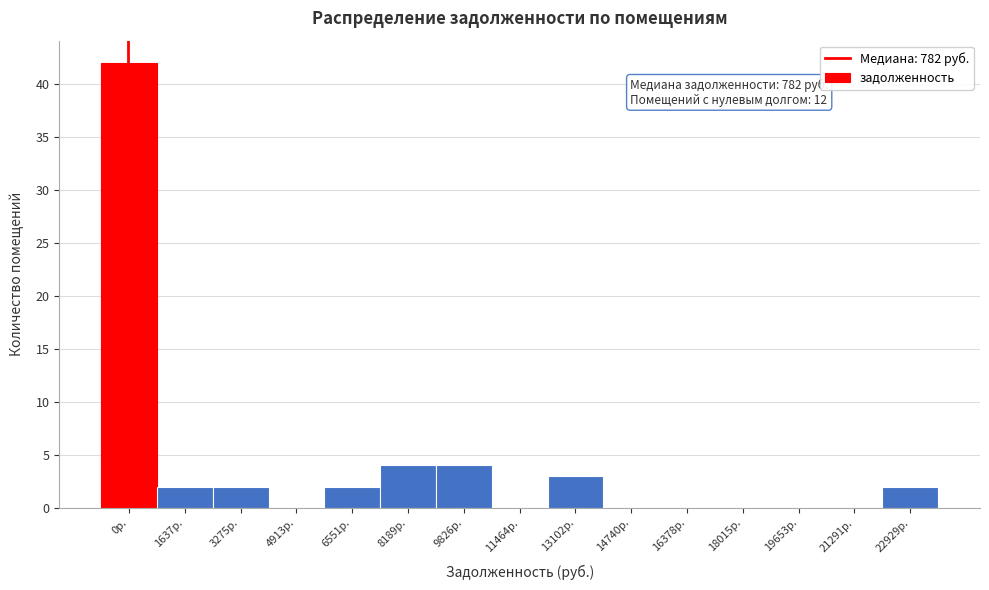

Reading left to right, extract all data points from this chart.

0р.=42	1637р.=2	3275р.=2	4913р.=0	6551р.=2	8189р.=4	9826р.=4	11464р.=0	13102р.=3	14740р.=0	16378р.=0	18015р.=0	19653р.=0	21291р.=0	22929р.=2